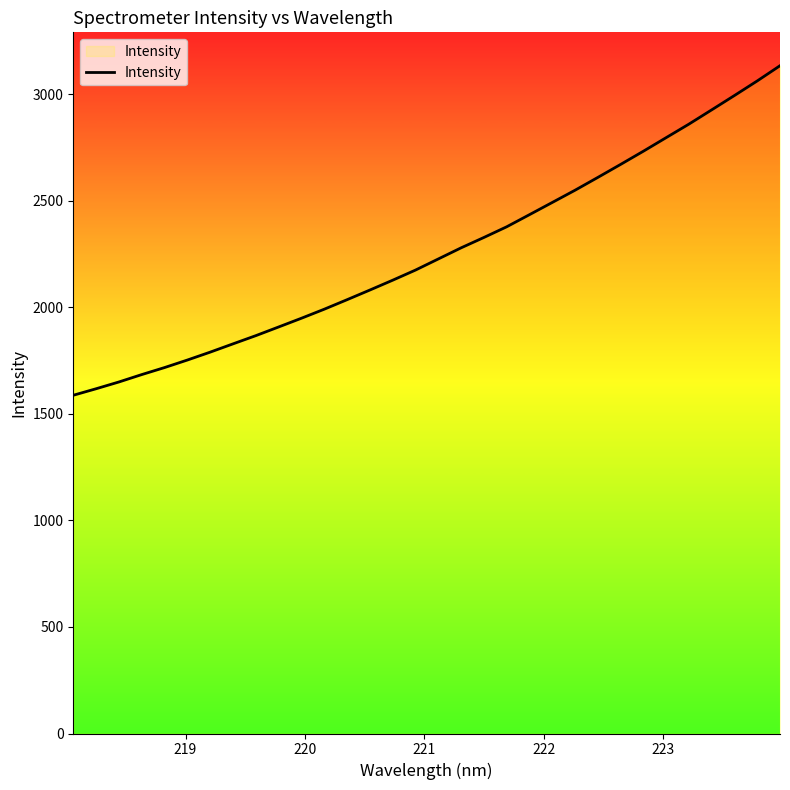

What is the minimum value shown in the chart?

1587.7